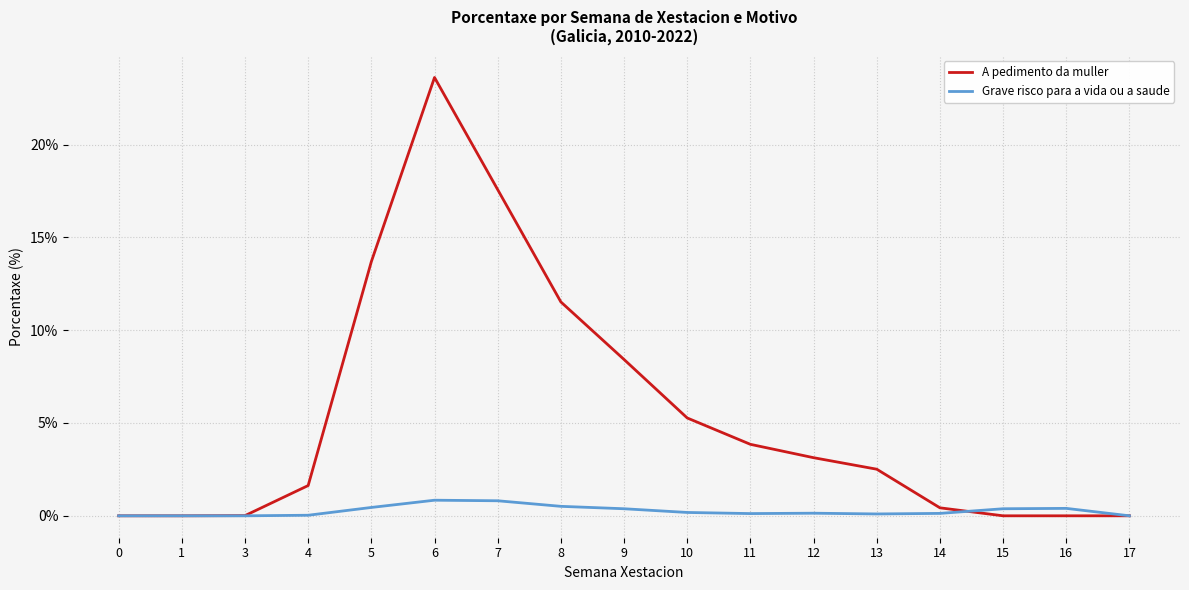

What is the difference between the highest and lowest values at 13?

2.4